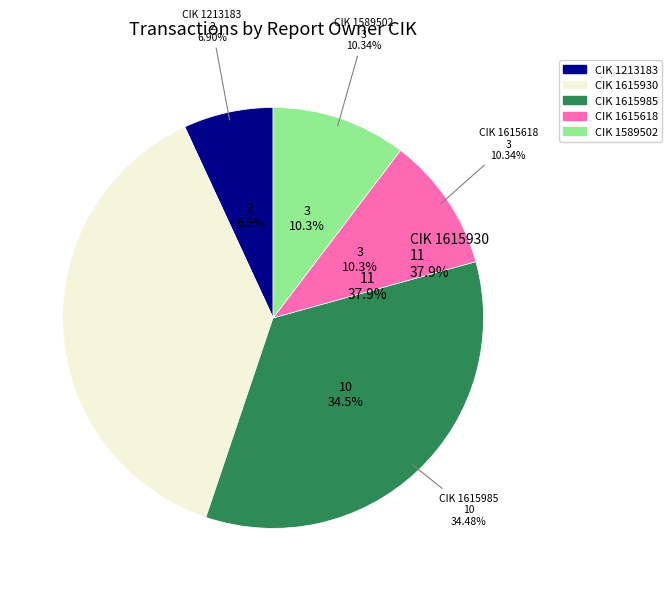

Which category has the biggest portion of the pie?

1615930